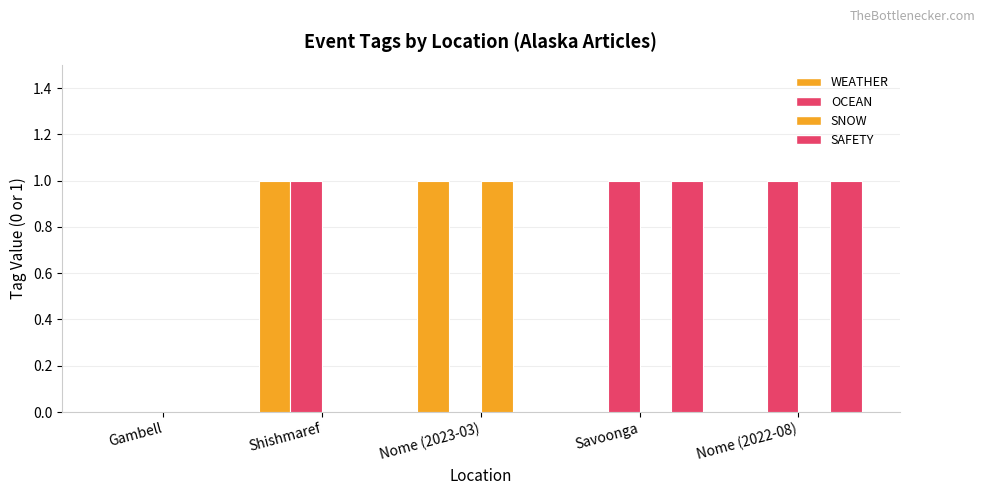

Are the bars horizontal?

No